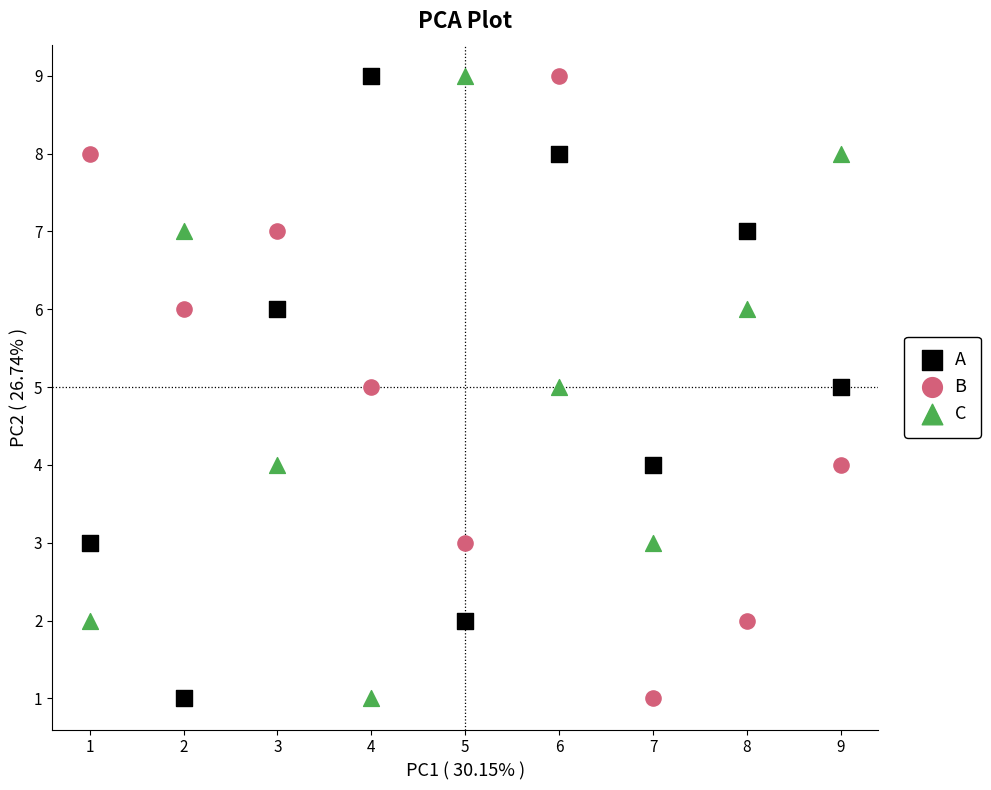

What are all the series names shown in the legend?

A, B, C